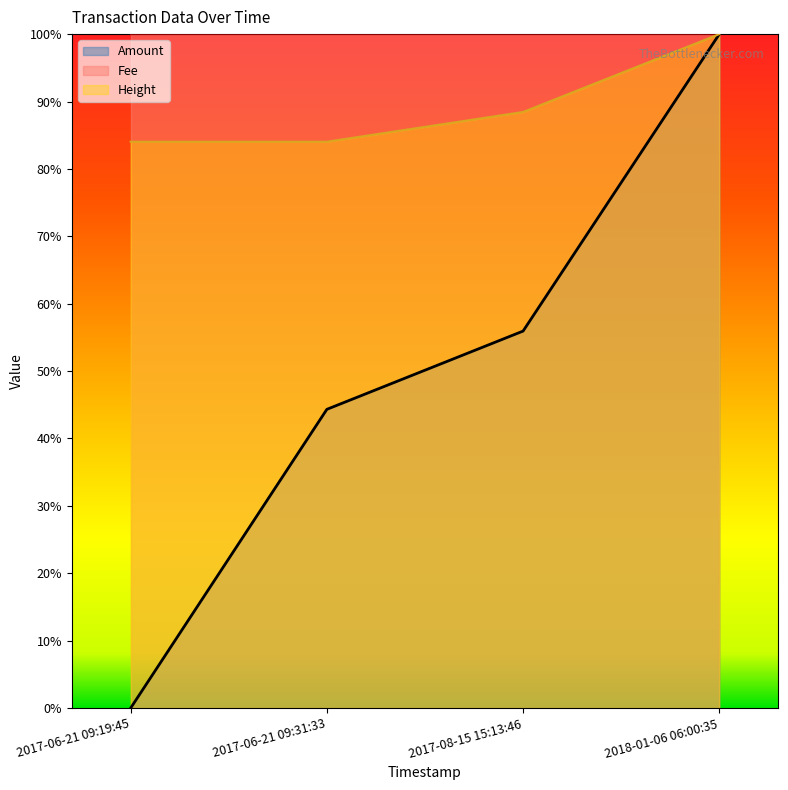

How many lines are shown in the chart?

2